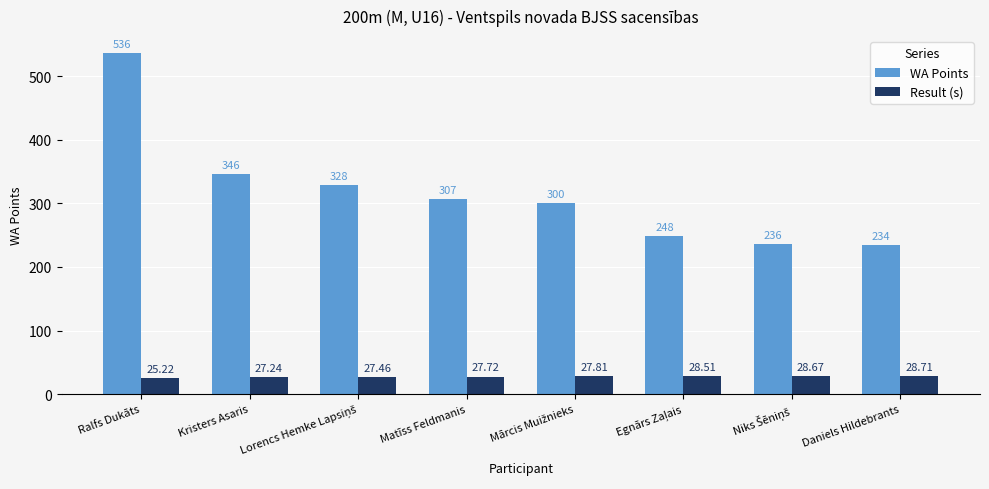

What is the difference between the maximum and second lowest values in the WA Points series?

300.0